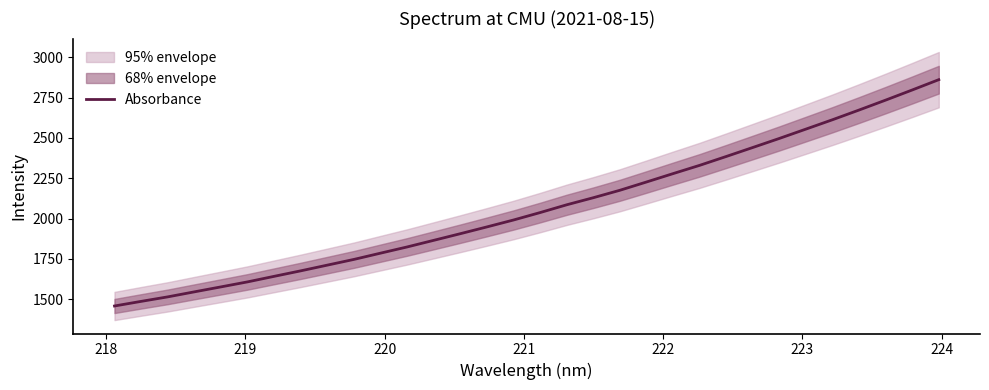

What is the lowest value of the Absorbance series?

1458.0